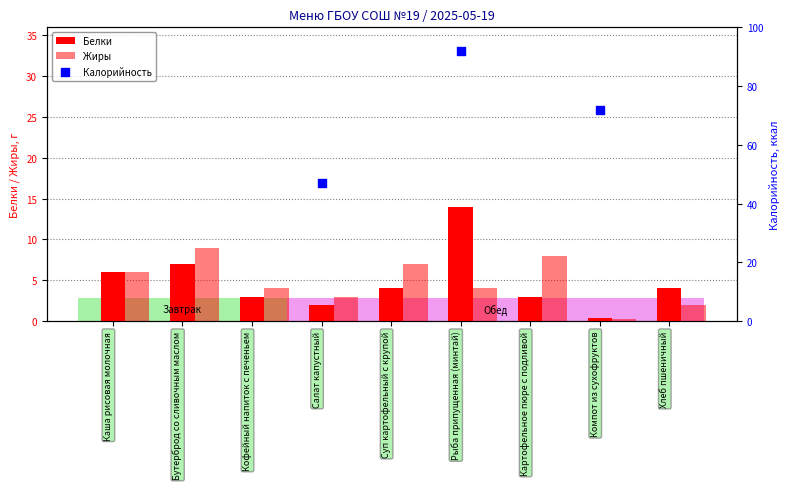

Which series contains the highest Y value?

Калорийность